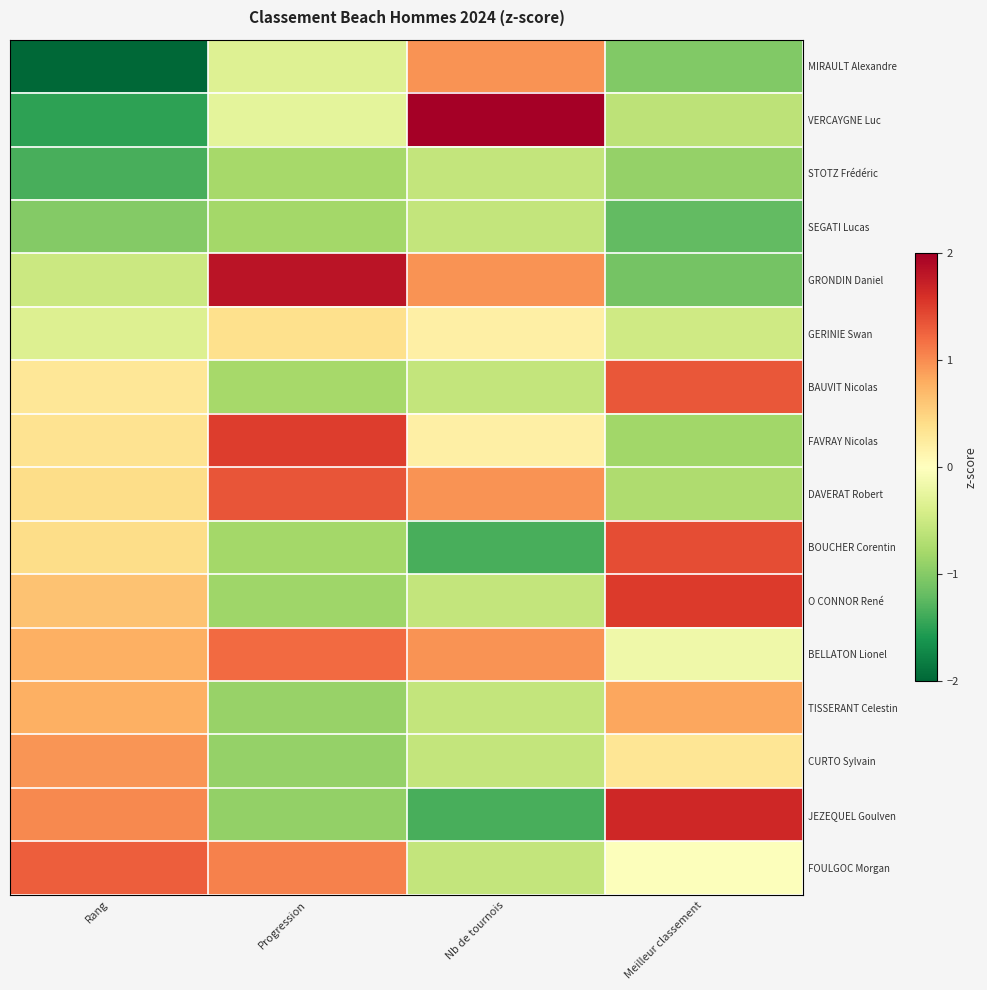

Reading left to right, extract all data points from this chart.

MIRAULT Alexandre: Rang=-2.2	Progression=-0.3	Nb de tournois=1.0	Meilleur classement=-1.0
VERCAYGNE Luc: Rang=-1.5	Progression=-0.3	Nb de tournois=2.5	Meilleur classement=-0.6
STOTZ Frédéric: Rang=-1.4	Progression=-0.8	Nb de tournois=-0.6	Meilleur classement=-0.9
SEGATI Lucas: Rang=-1.0	Progression=-0.8	Nb de tournois=-0.6	Meilleur classement=-1.2
GRONDIN Daniel: Rang=-0.5	Progression=1.8	Nb de tournois=1.0	Meilleur classement=-1.1
GERINIE Swan: Rang=-0.4	Progression=0.4	Nb de tournois=0.2	Meilleur classement=-0.5
BAUVIT Nicolas: Rang=0.3	Progression=-0.8	Nb de tournois=-0.6	Meilleur classement=1.3
FAVRAY Nicolas: Rang=0.4	Progression=1.5	Nb de tournois=0.2	Meilleur classement=-0.8
DAVERAT Robert: Rang=0.4	Progression=1.3	Nb de tournois=1.0	Meilleur classement=-0.7
BOUCHER Corentin: Rang=0.4	Progression=-0.8	Nb de tournois=-1.3	Meilleur classement=1.4
O CONNOR René: Rang=0.6	Progression=-0.8	Nb de tournois=-0.6	Meilleur classement=1.5
BELLATON Lionel: Rang=0.8	Progression=1.2	Nb de tournois=1.0	Meilleur classement=-0.2
TISSERANT Celestin: Rang=0.8	Progression=-0.9	Nb de tournois=-0.6	Meilleur classement=0.8
CURTO Sylvain: Rang=0.9	Progression=-0.9	Nb de tournois=-0.6	Meilleur classement=0.3
JEZEQUEL Goulven: Rang=1.0	Progression=-0.9	Nb de tournois=-1.3	Meilleur classement=1.7
FOULGOC Morgan: Rang=1.3	Progression=1.1	Nb de tournois=-0.6	Meilleur classement=-0.0